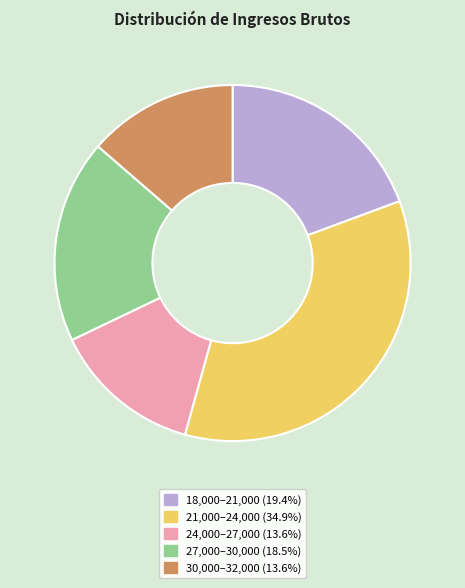

How many segments does this pie chart have?

5